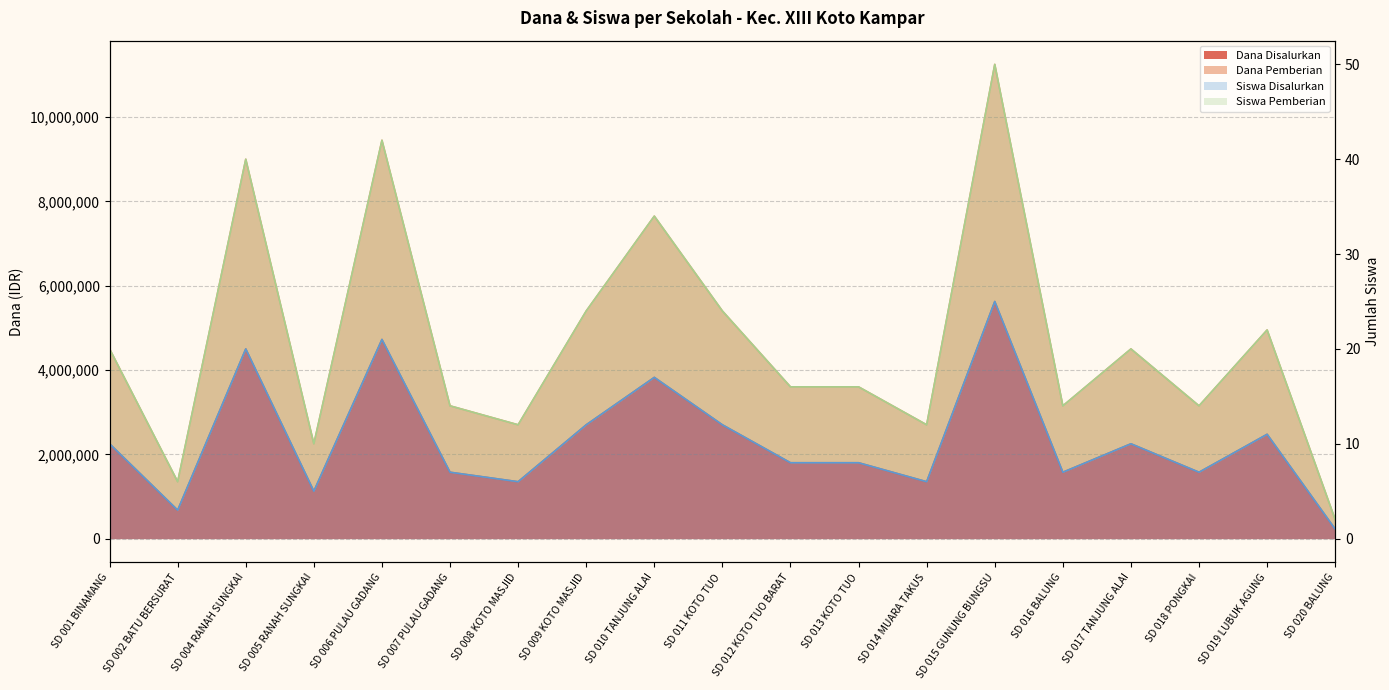

At SD 007 PULAU GADANG, list the series in order from largest to smallest.

Dana Pemberian, Dana Disalurkan, Siswa Pemberian, Siswa Disalurkan